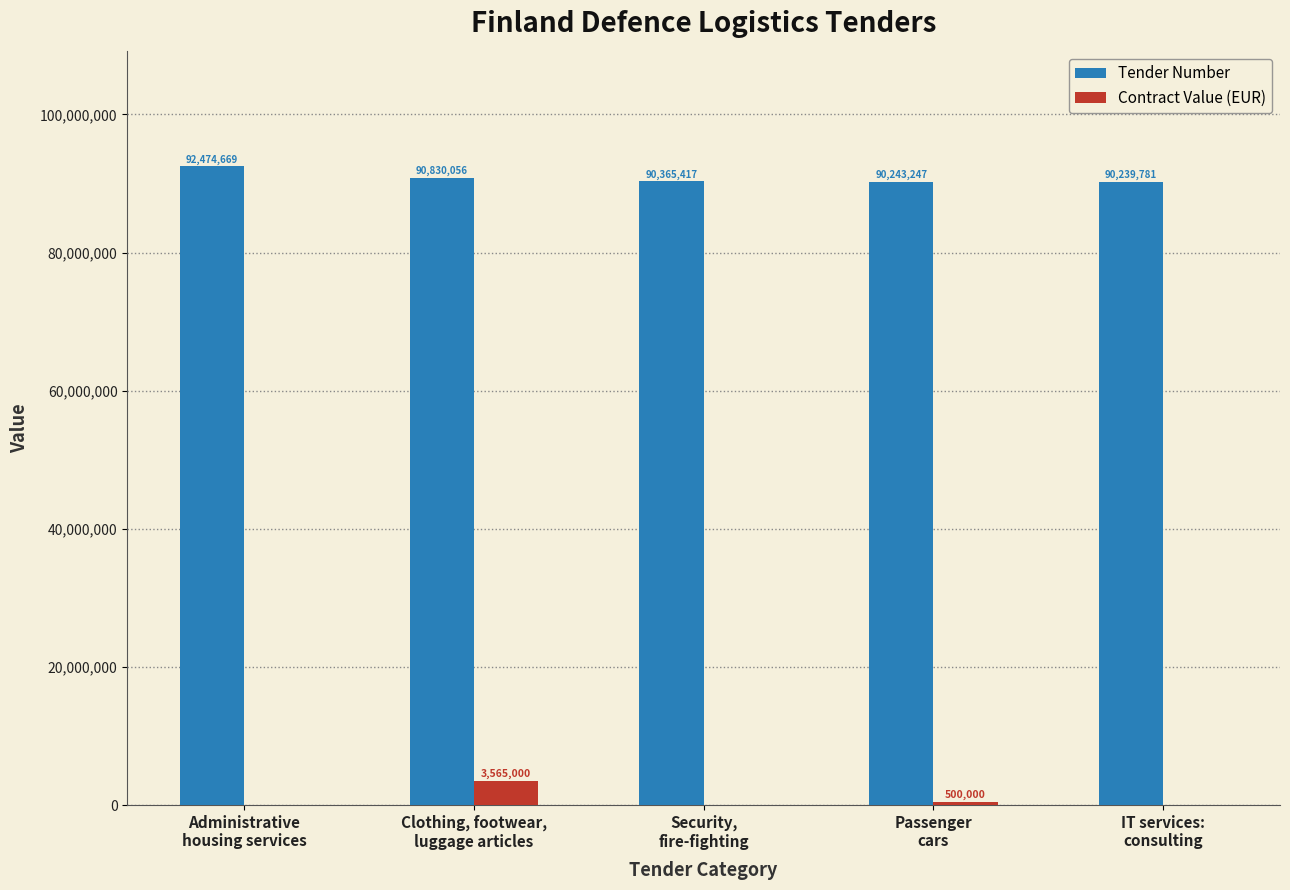

Does the chart contain stacked bars?

No